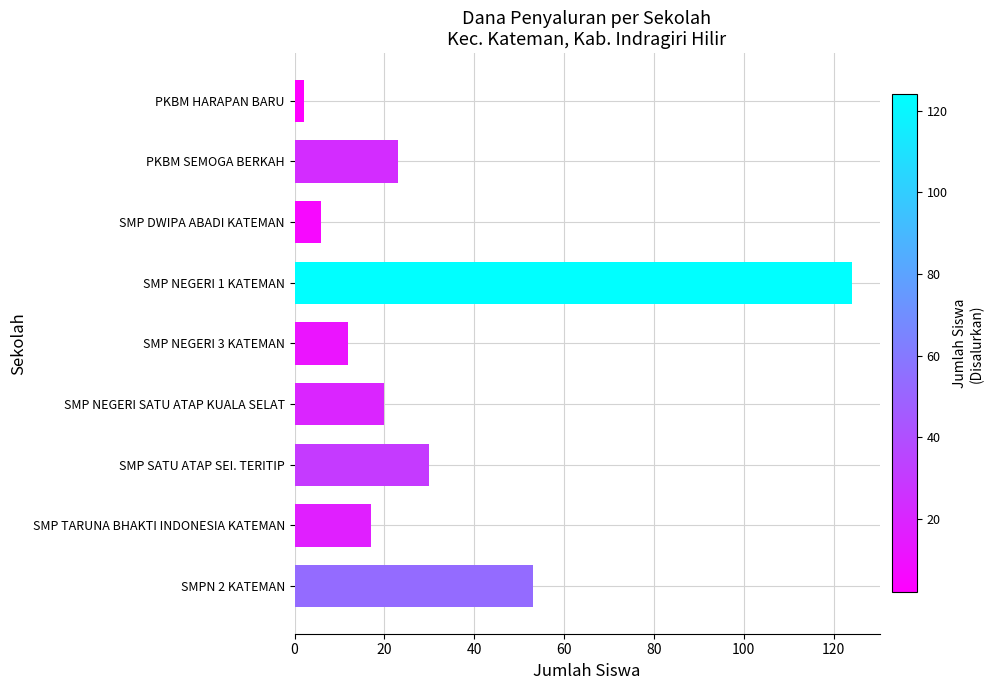

How many bars are there in total?

9